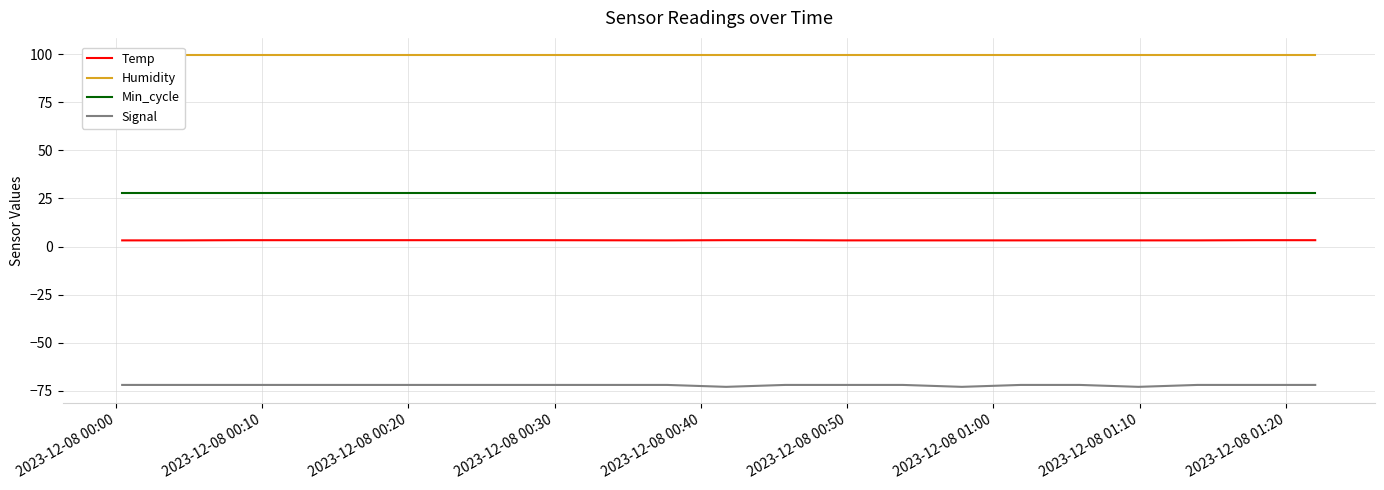

What is the average value of the Humidity series?

99.9